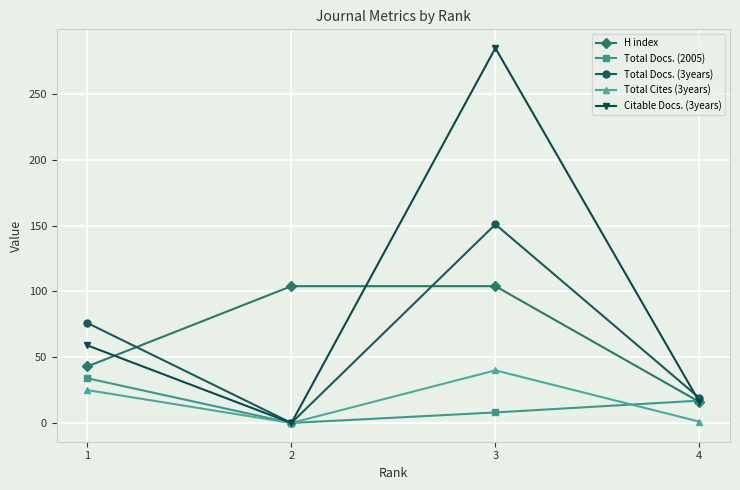

What is the total value across all series at 1?

237